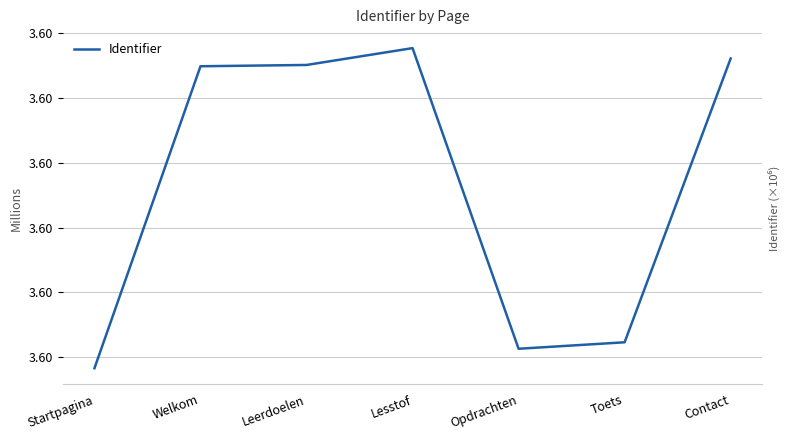

What is the difference between the values at Lesstof and Opdrachten?

464